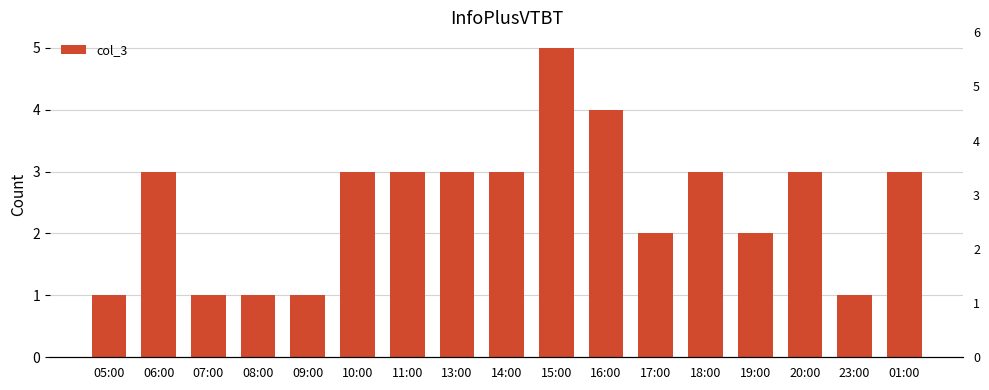

Rank the categories by value from highest to lowest.

15:00, 16:00, 06:00, 10:00, 11:00, 13:00, 14:00, 18:00, 20:00, 01:00, 17:00, 19:00, 05:00, 07:00, 08:00, 09:00, 23:00